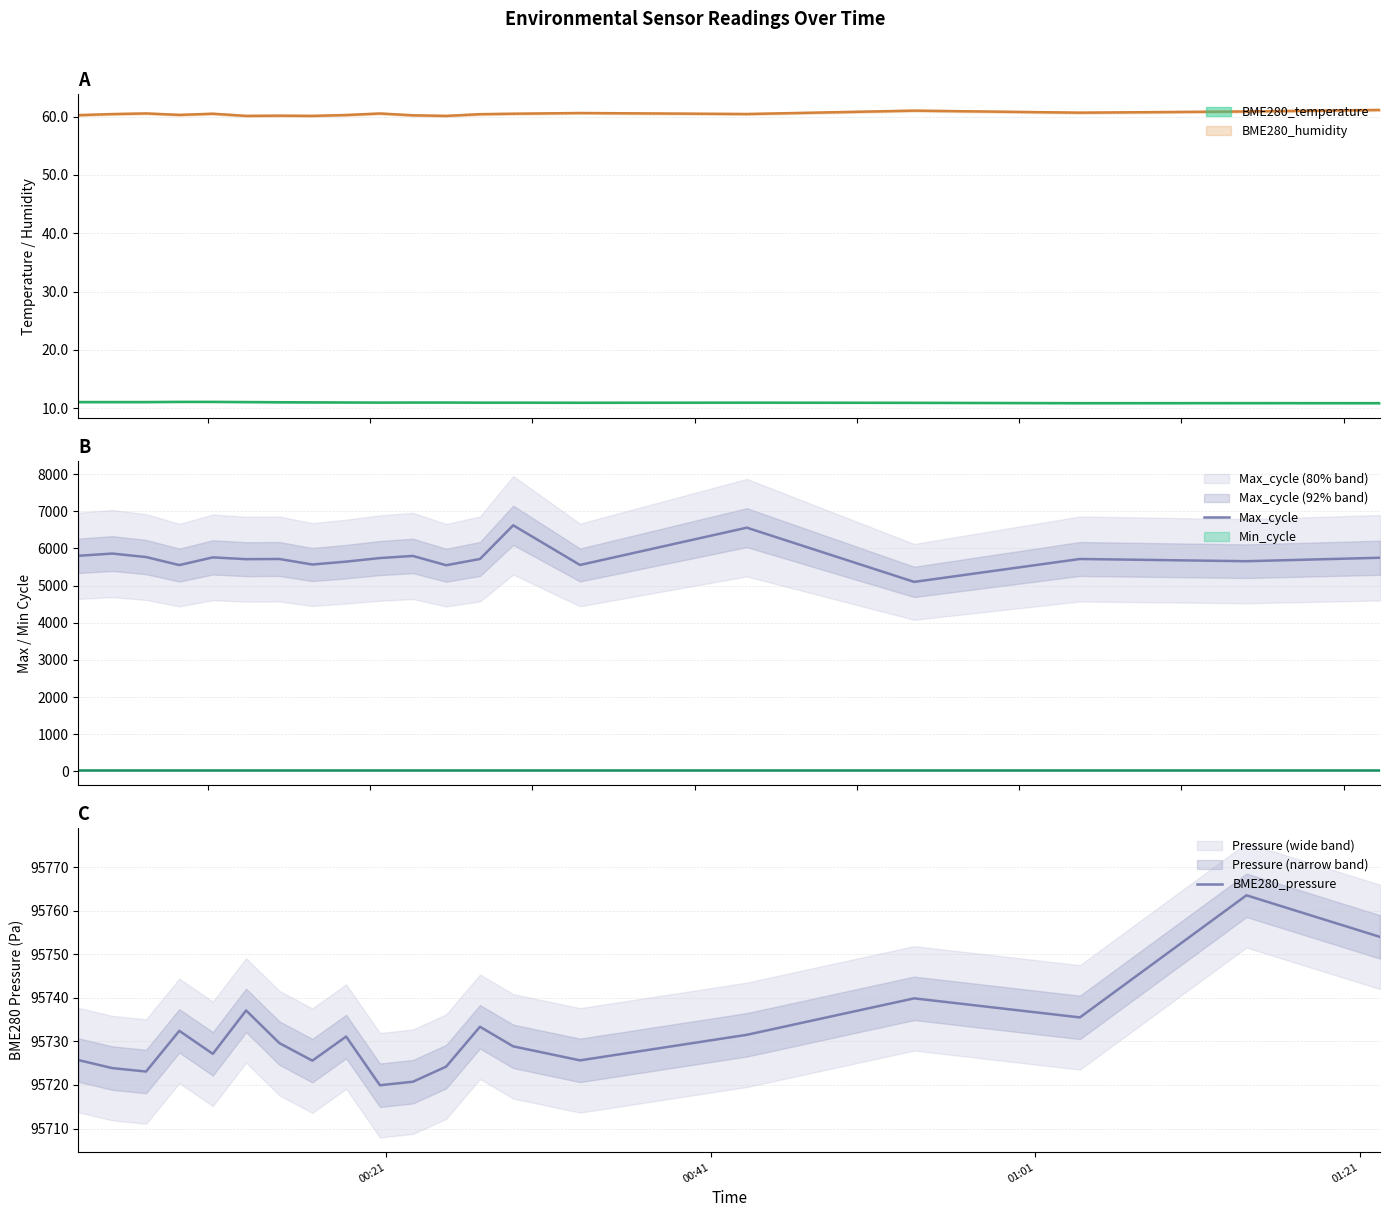

What is the lowest value of the Max_cycle series?

5099